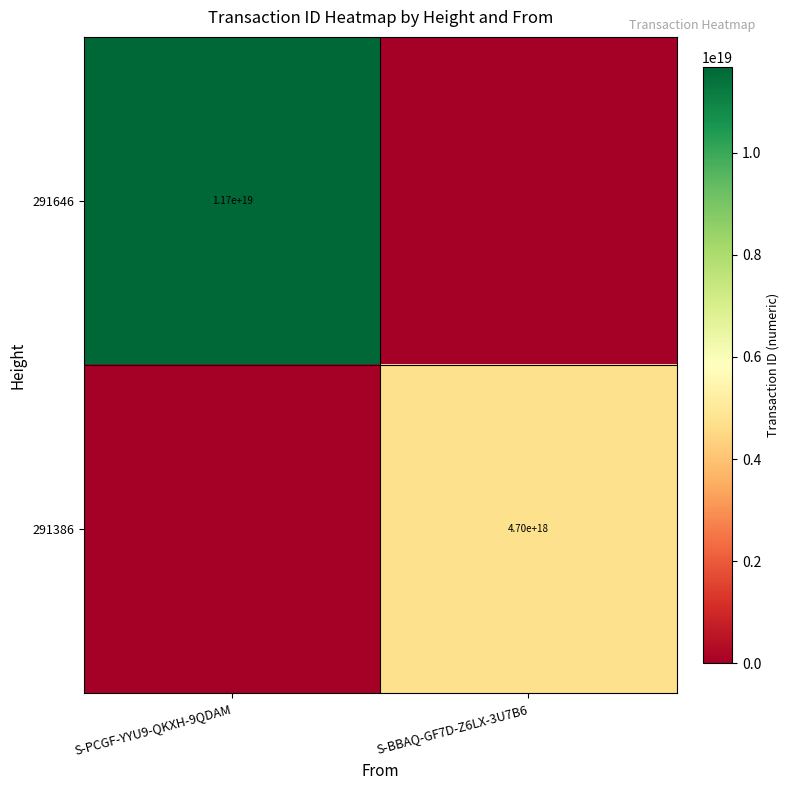

Between S-PCGF-YYU9-QKXH-9QDAM and S-BBAQ-GF7D-Z6LX-3U7B6, which is larger?

S-PCGF-YYU9-QKXH-9QDAM